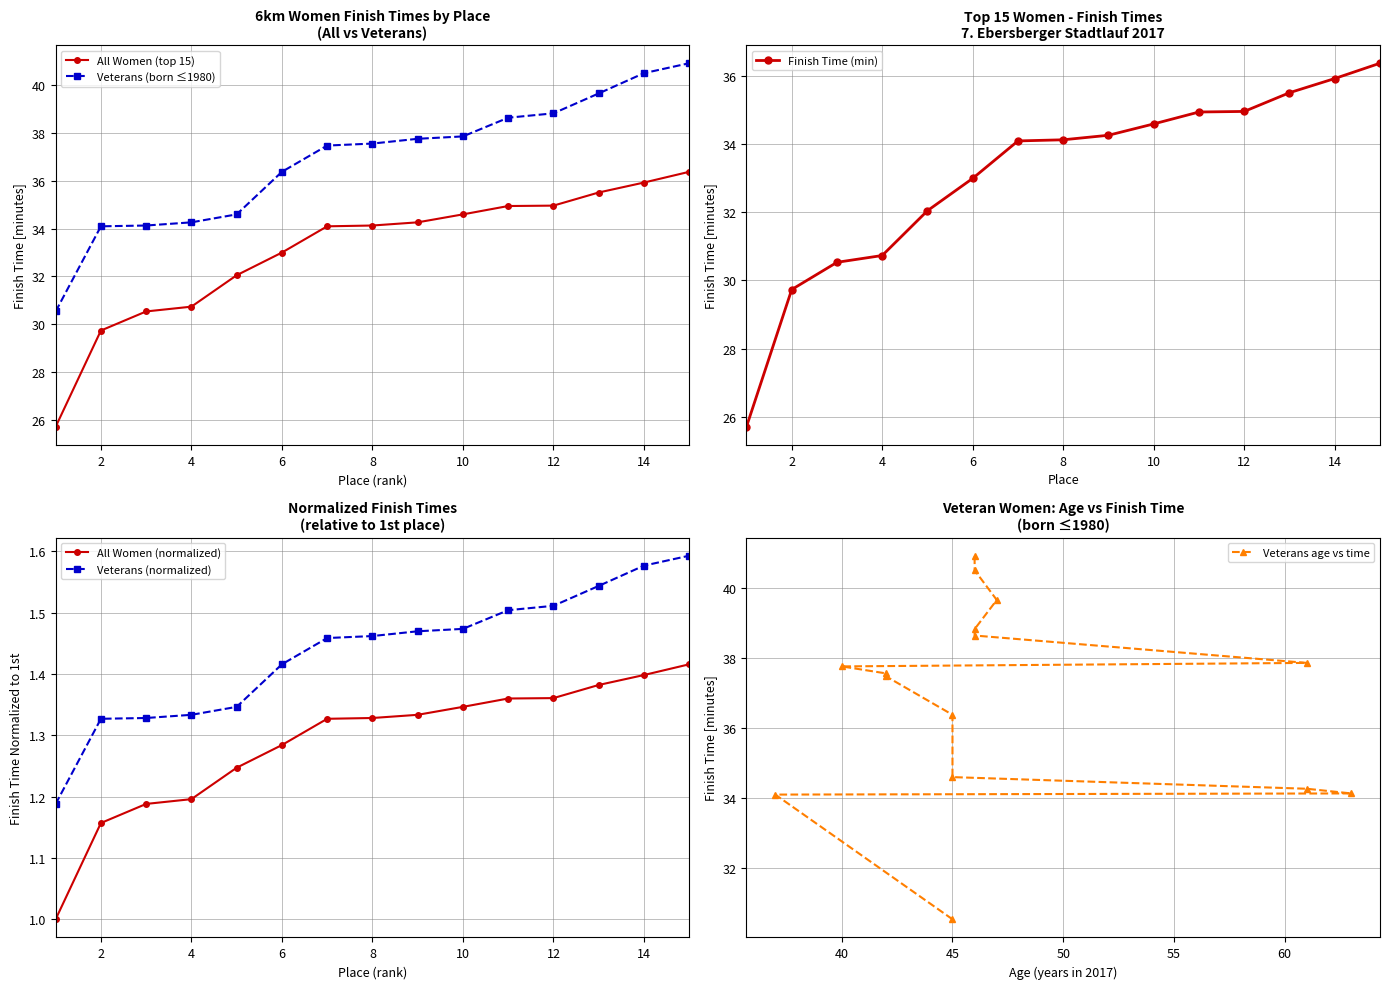

How many lines are shown in the chart?

6